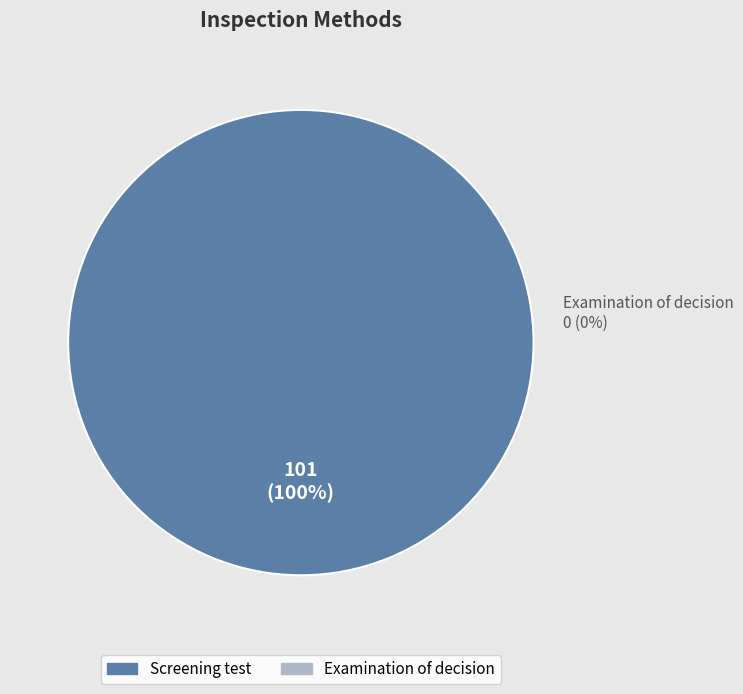

Does any single category account for the majority?

Yes